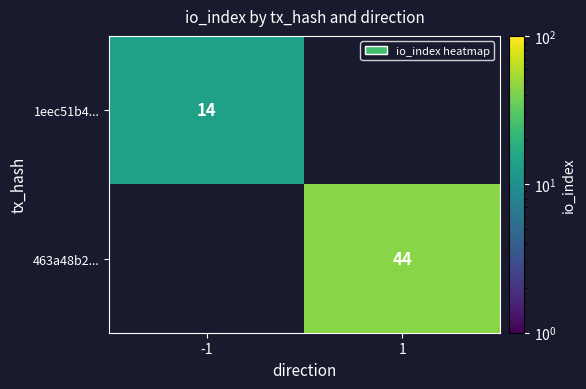

Is it true that 463a48b2... equals 75 at 1?

False